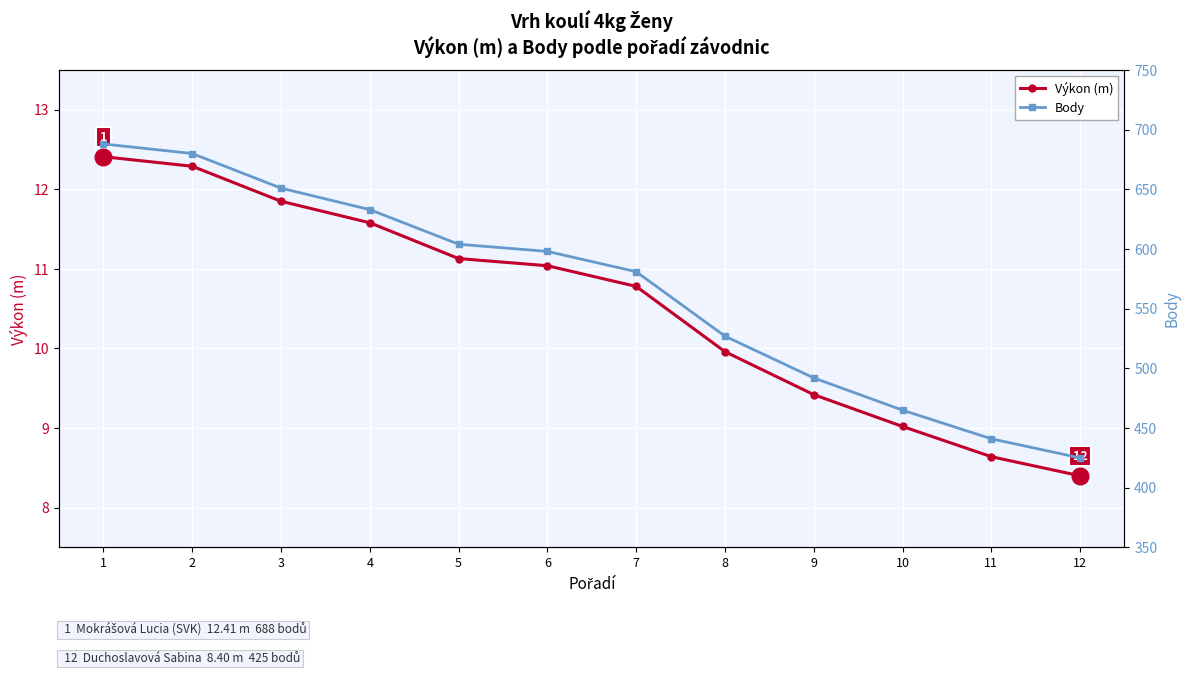

What is the value of the Body point at the 9th from the left?

492.0